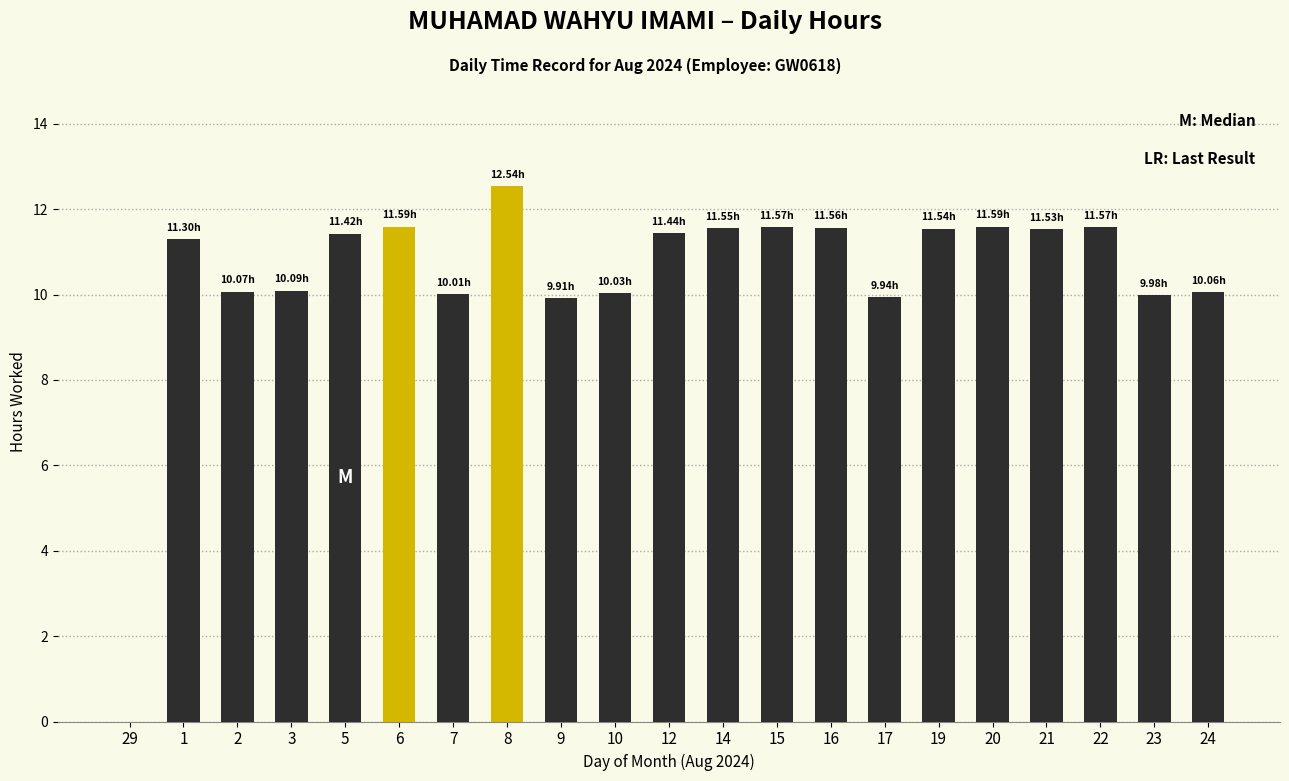

Approximately how many times larger is the value at 15 compared to 6?

1.0